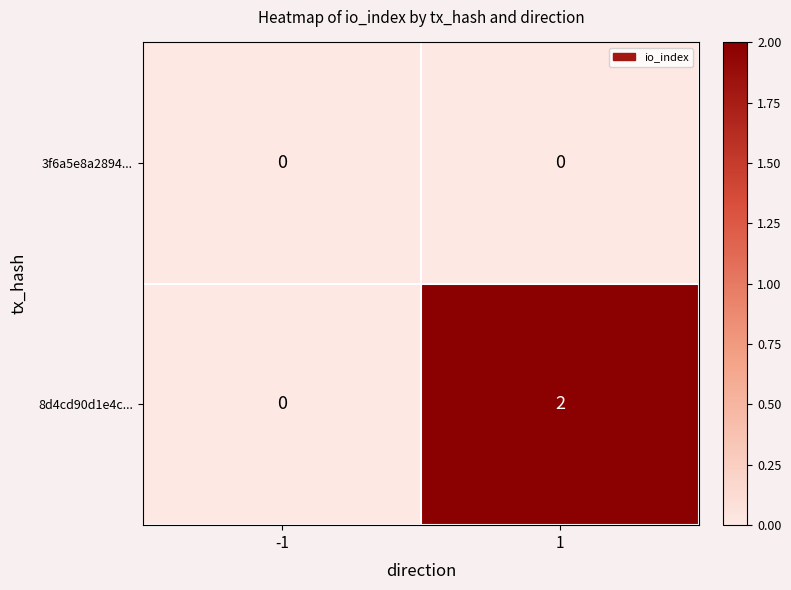

True or false: 3f6a5e8a2894... has a value of 0 at 1.

True